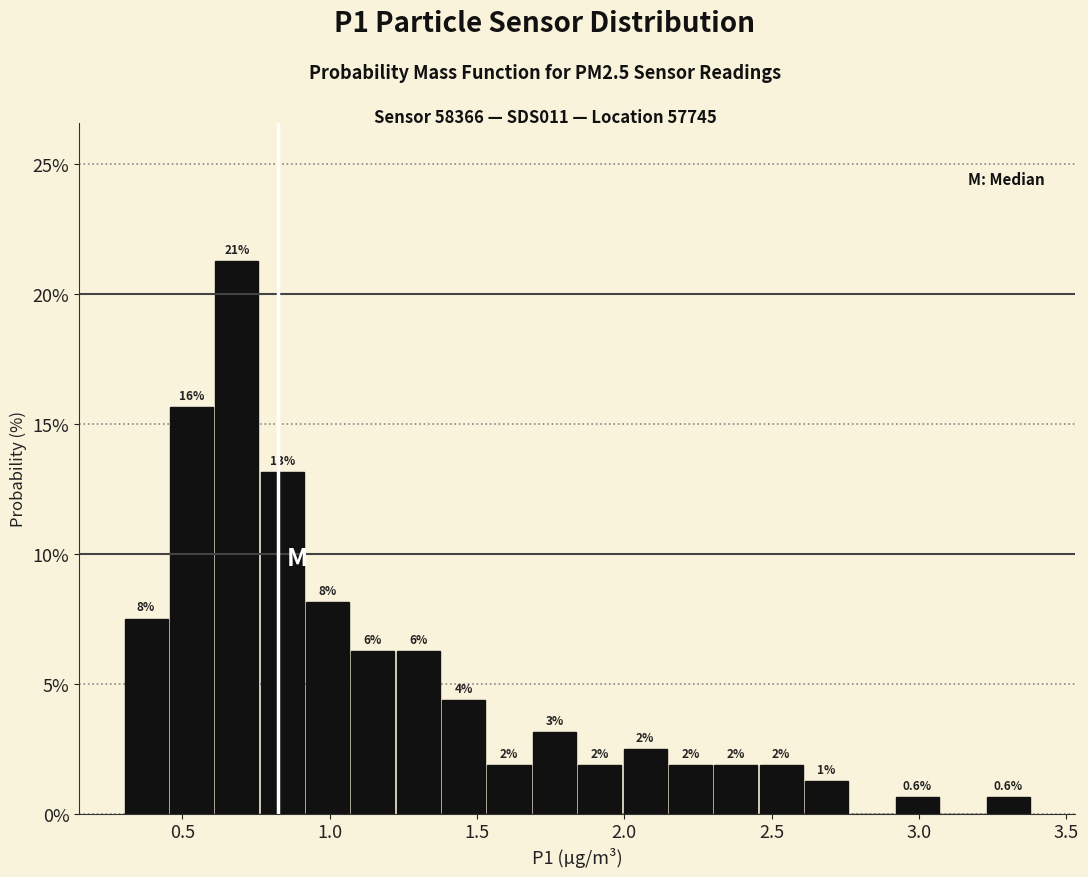

Around what value on the x-axis is the tallest bar? Give the approximate position of its centre, as read against the axis.

0.70